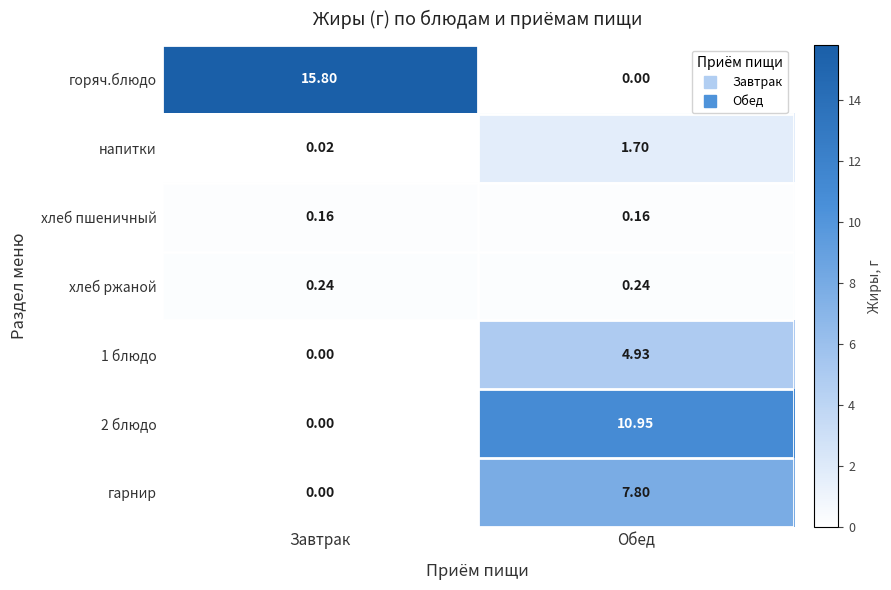

How many categories are shown in the chart?

2